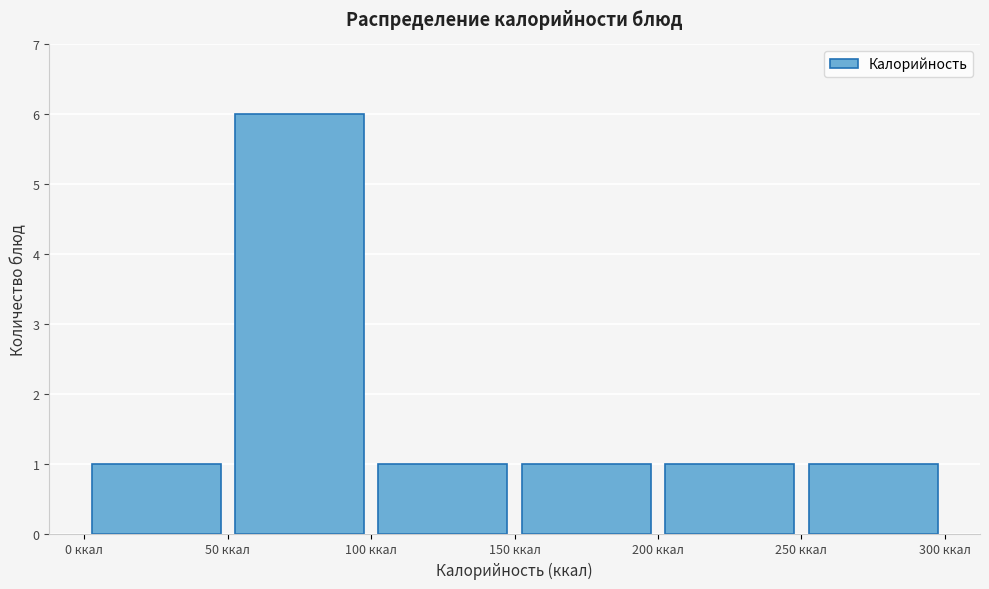

Reading left to right, list every bar in this chart as the range it spans on the x-axis followed by its height. The values are not printed on the chart, so give them approximately, as read against the axis.

0 to 50: 1
50 to 100: 6
100 to 150: 1
150 to 200: 1
200 to 250: 1
250 to 300: 1